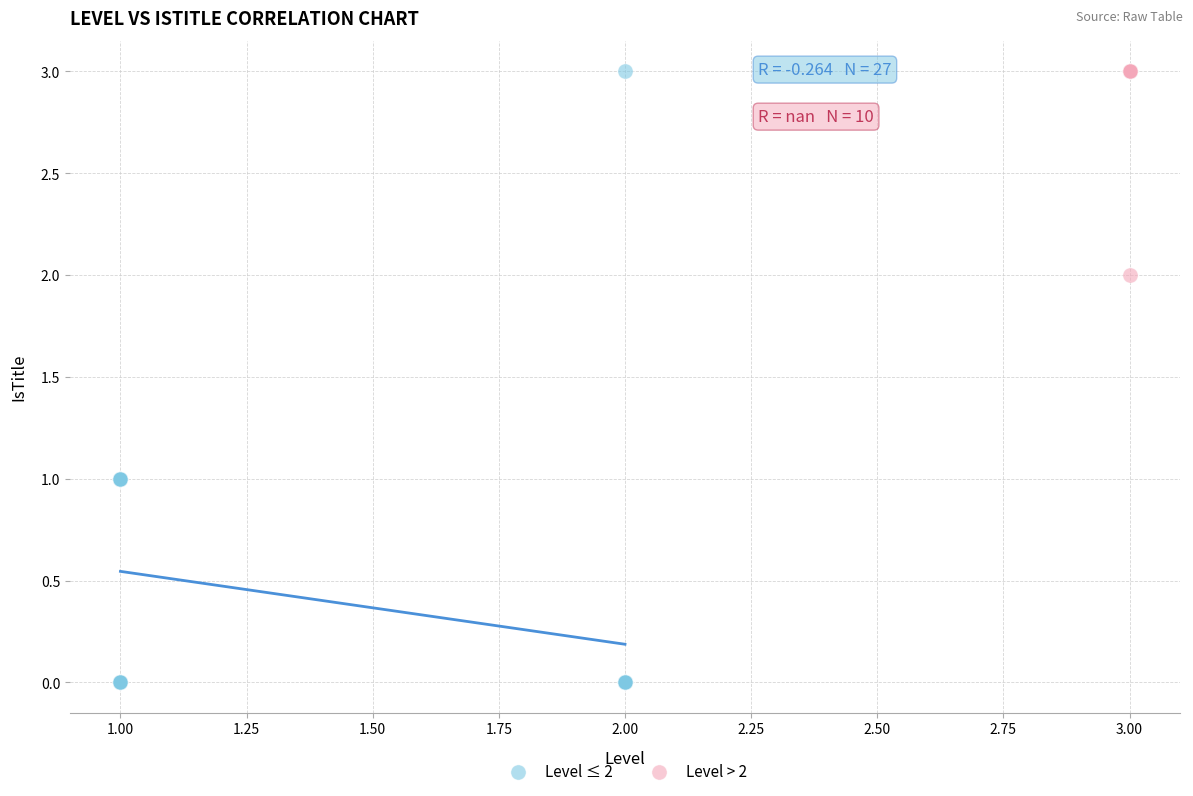

Which series has the largest Y range (max minus min)?

Level ≤ 2